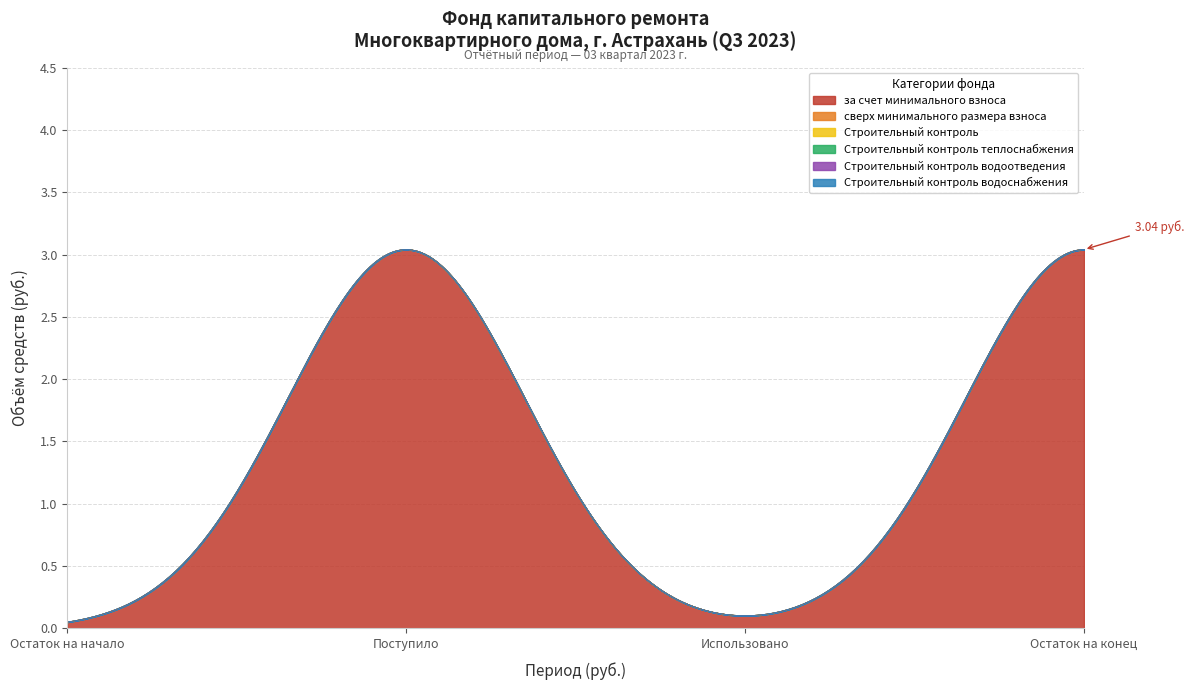

Is the value of Строительный контроль теплоснабжения at Поступило greater than the value of Строительный контроль водоснабжения at Использовано?

No